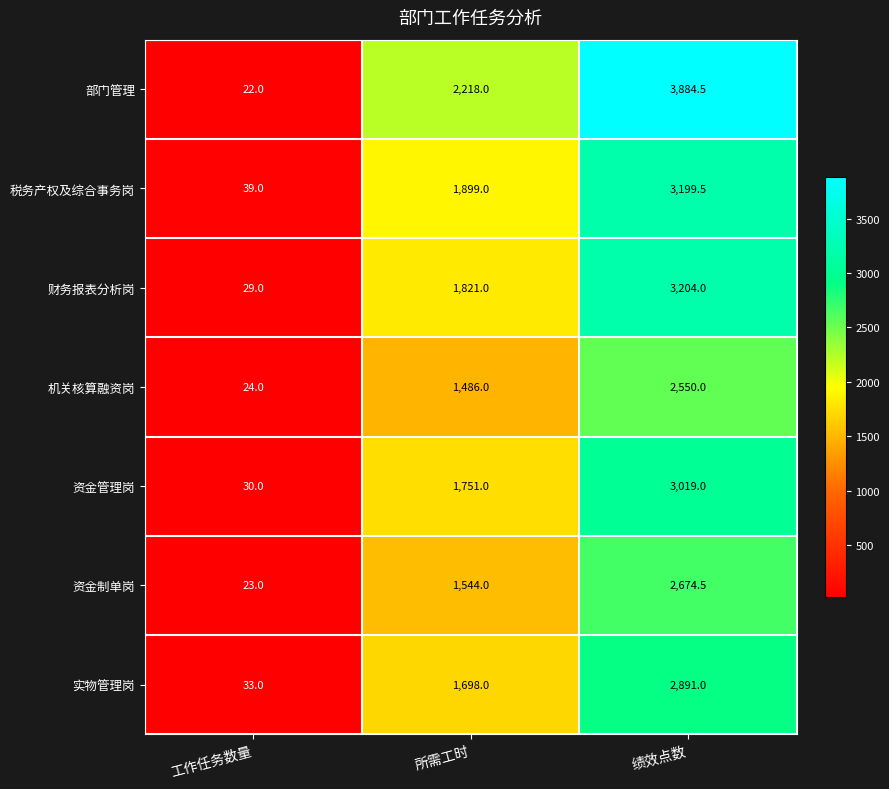

The value of 资金管理岗 at 绩效点数 is 3019.0. True or false?

True